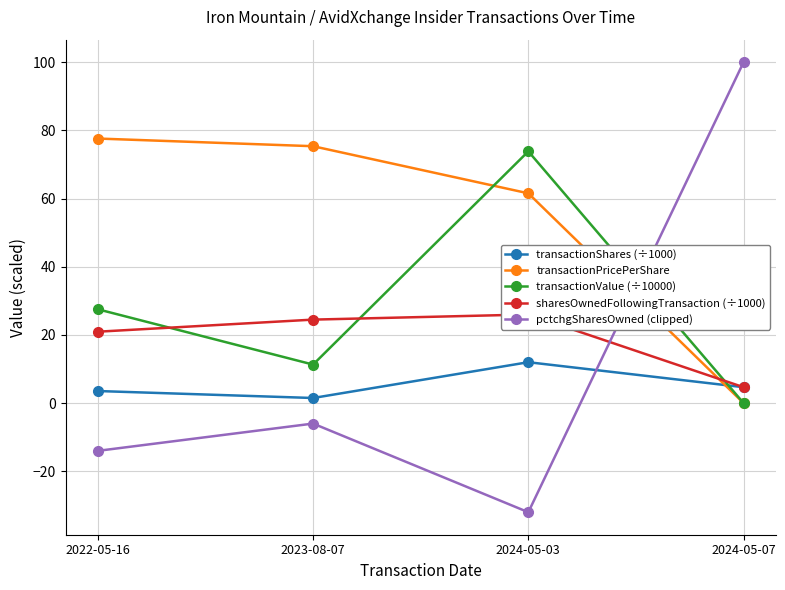

True or false: sharesOwnedFollowingTransaction (÷1000) has more than 1 interior local peaks.

False